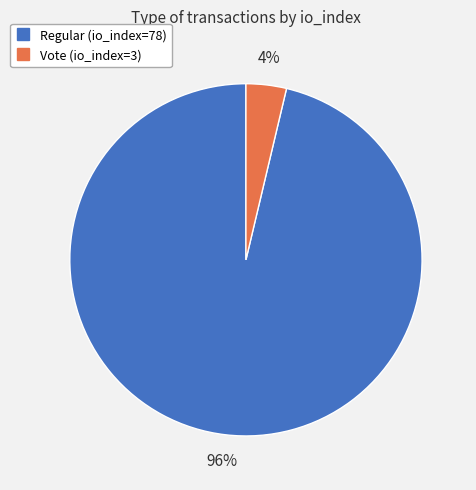

How many slices are in this pie chart?

2